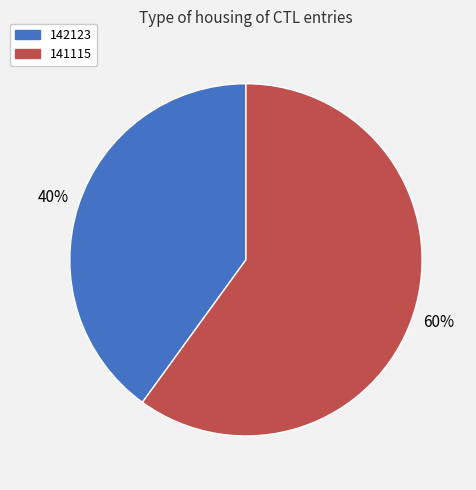

How many slices are in this pie chart?

2